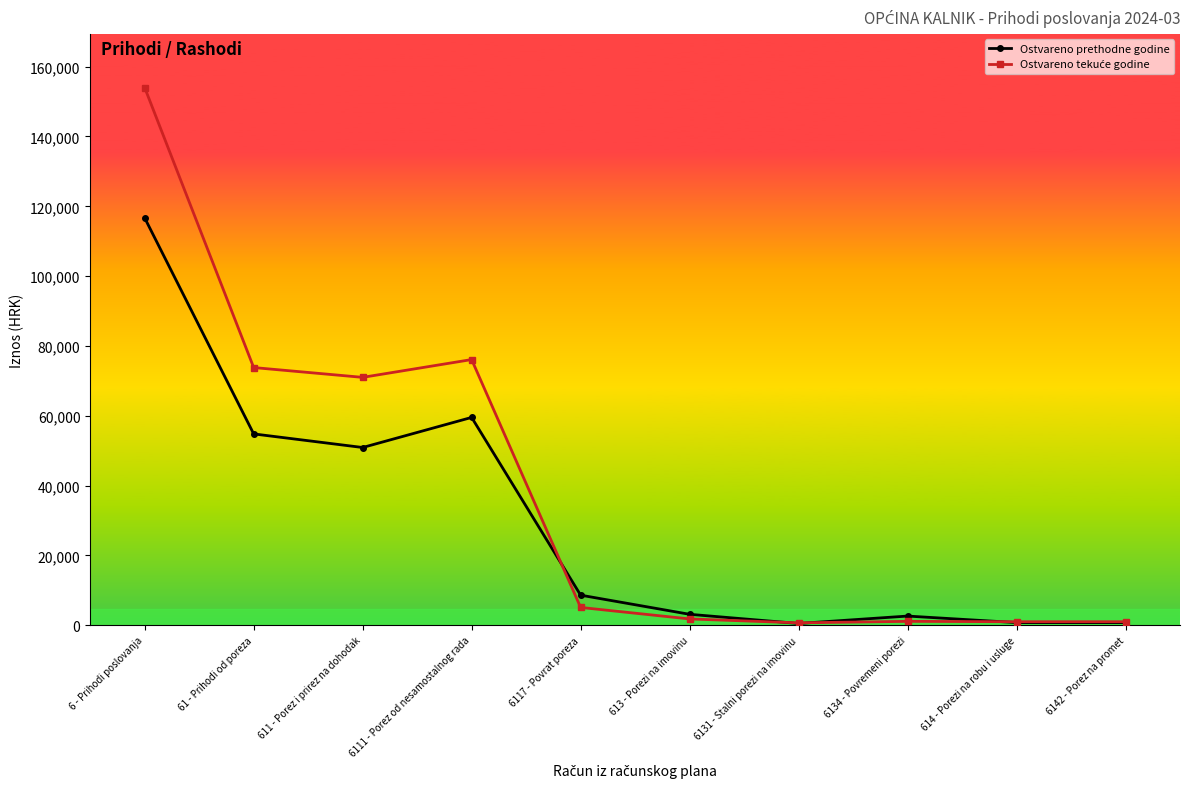

True or false: Ostvareno prethodne godine has a value of 504.5 at 6131 - Stalni porezi na imovinu.

True